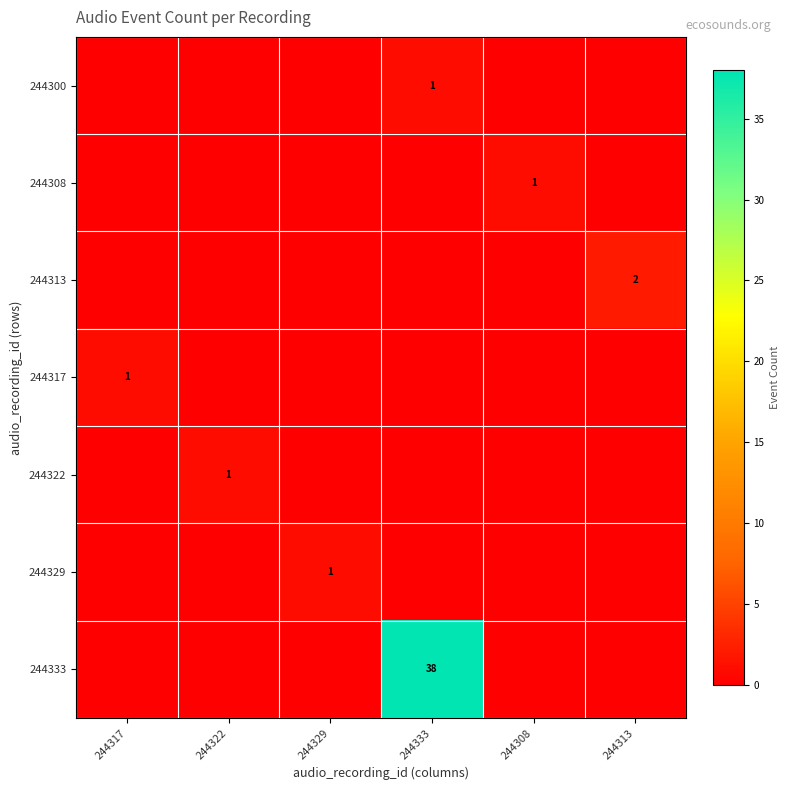

Is the value of 244317 at 244317 greater than the value of 244333 at 244333?

No